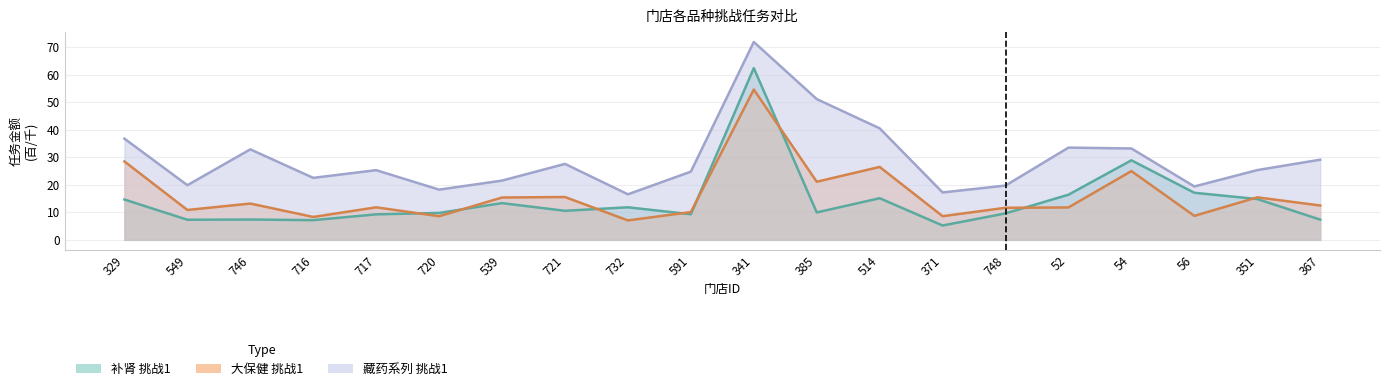

Which series has the largest range (max minus min)?

补肾 挑战1